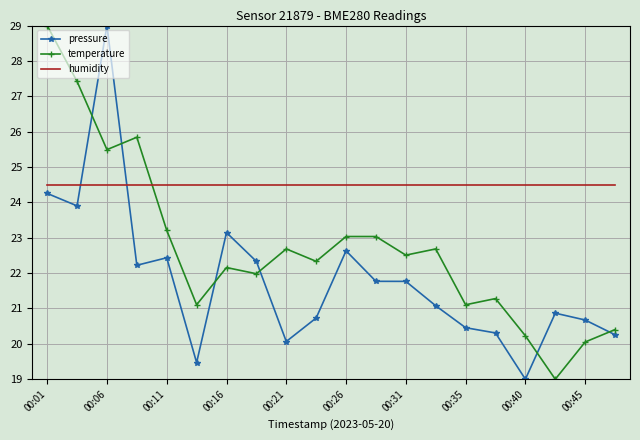

Reading left to right, list all the values displayed in this chart.

pressure: 24.3	23.9	29.0	22.2	22.4	19.5	23.1	22.3	20.1	20.7	22.6	21.8	21.8	21.1	20.5	20.3	19.0	20.9	20.7	20.3
temperature: 29.0	27.4	25.5	25.8	23.2	21.1	22.2	22.0	22.7	22.3	23.0	23.0	22.5	22.7	21.1	21.3	20.2	19.0	20.1	20.4
humidity: 24.5	24.5	24.5	24.5	24.5	24.5	24.5	24.5	24.5	24.5	24.5	24.5	24.5	24.5	24.5	24.5	24.5	24.5	24.5	24.5